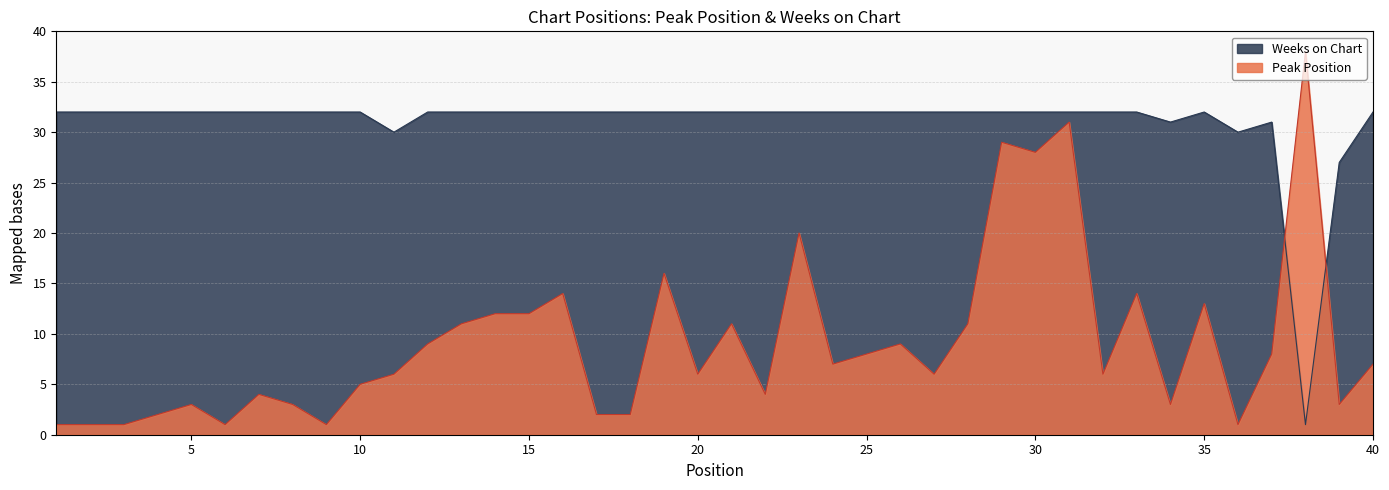

Rank the series by their maximum value, from highest to lowest.

Peak Position, Weeks on Chart